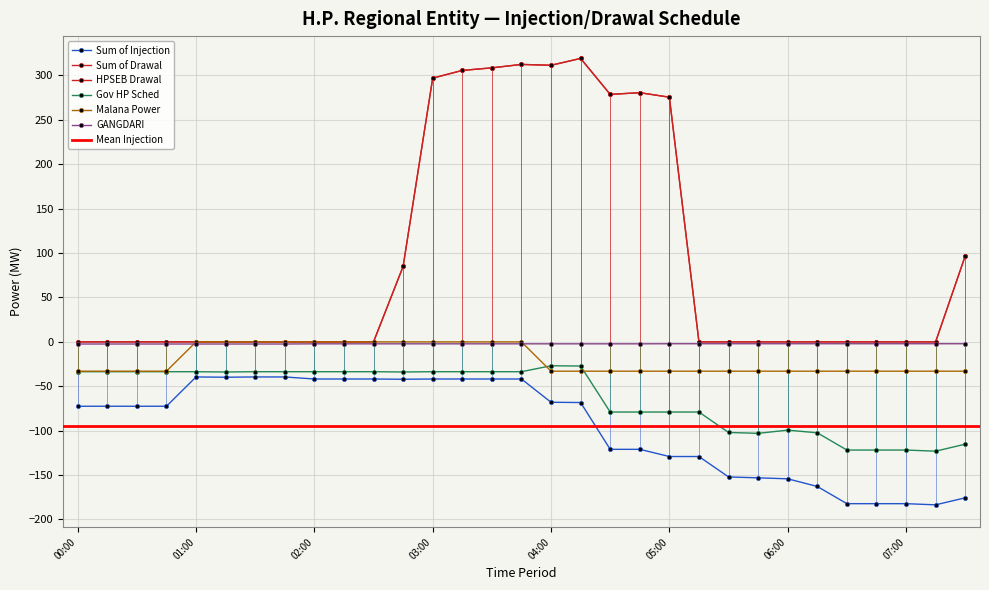

Reading right to left, transcribe all the data shown in this chart.

Sum of Injection: -175.6	-183.5	-182.2	-182.2	-182.2	-162.8	-154.2	-153.1	-152.1	-129.1	-129.1	-121.0	-121.0	-68.3	-68.0	-41.8	-41.8	-41.8	-41.8	-42.1	-41.8	-41.8	-41.8	-39.5	-39.5	-39.8	-39.5	-72.5	-72.5	-72.5	-72.5
Sum of Drawal: 96.8	0.0	0.0	0.0	0.0	0.0	0.0	0.0	0.0	0.0	275.5	280.6	278.7	319.2	311.5	312.4	308.6	305.7	297.0	84.9	0.0	0.0	0.0	0.0	0.0	0.0	0.0	0.0	0.0	0.0	0.0
HPSEB Drawal: 96.8	0.0	0.0	0.0	0.0	0.0	0.0	0.0	0.0	0.0	275.5	280.6	278.7	319.2	311.5	312.4	308.6	305.7	297.0	84.9	0.0	0.0	0.0	0.0	0.0	0.0	0.0	0.0	0.0	0.0	0.0
Gov HP Sched: -115.2	-123.1	-121.8	-121.8	-121.8	-102.4	-99.4	-103.0	-102.0	-79.0	-79.0	-79.0	-79.0	-27.2	-26.9	-33.6	-33.6	-33.6	-33.6	-33.9	-33.6	-33.6	-33.6	-33.6	-33.6	-33.9	-33.6	-33.6	-33.6	-33.6	-33.6
Malana Power: -33.0	-33.0	-33.0	-33.0	-33.0	-33.0	-33.0	-33.0	-33.0	-33.0	-33.0	-33.0	-33.0	-33.0	-33.0	0.0	0.0	0.0	0.0	0.0	0.0	0.0	0.0	0.0	0.0	0.0	0.0	-33.0	-33.0	-33.0	-33.0
GANGDARI: -2.1	-2.1	-2.1	-2.1	-2.1	-2.1	-2.1	-2.1	-2.1	-2.1	-2.1	-2.2	-2.2	-2.2	-2.2	-2.2	-2.2	-2.2	-2.2	-2.2	-2.2	-2.2	-2.2	-2.4	-2.4	-2.4	-2.4	-2.4	-2.4	-2.4	-2.4